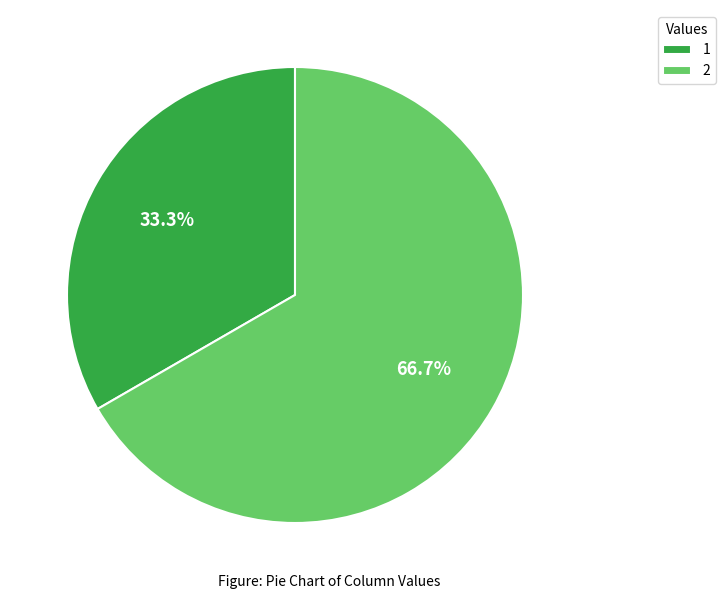

What percentage do 2 and 1 together represent?

100.0%